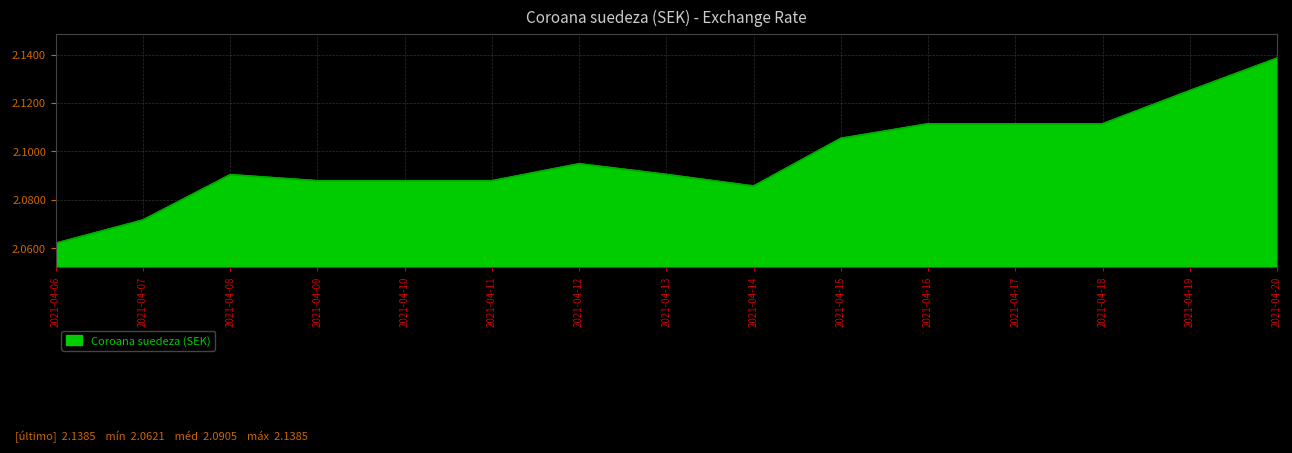

Where is the data nearest to the value 2?

2021-04-06